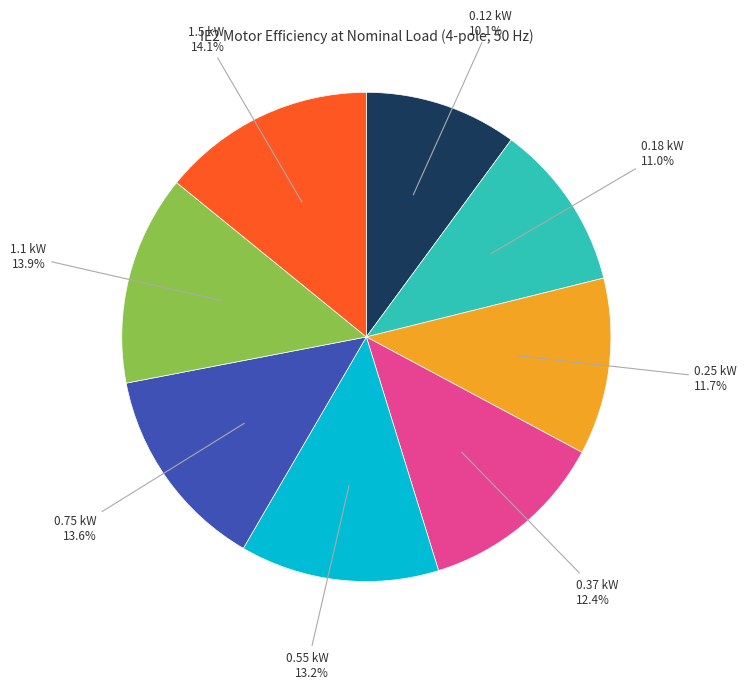

Is there a majority slice in this chart?

No